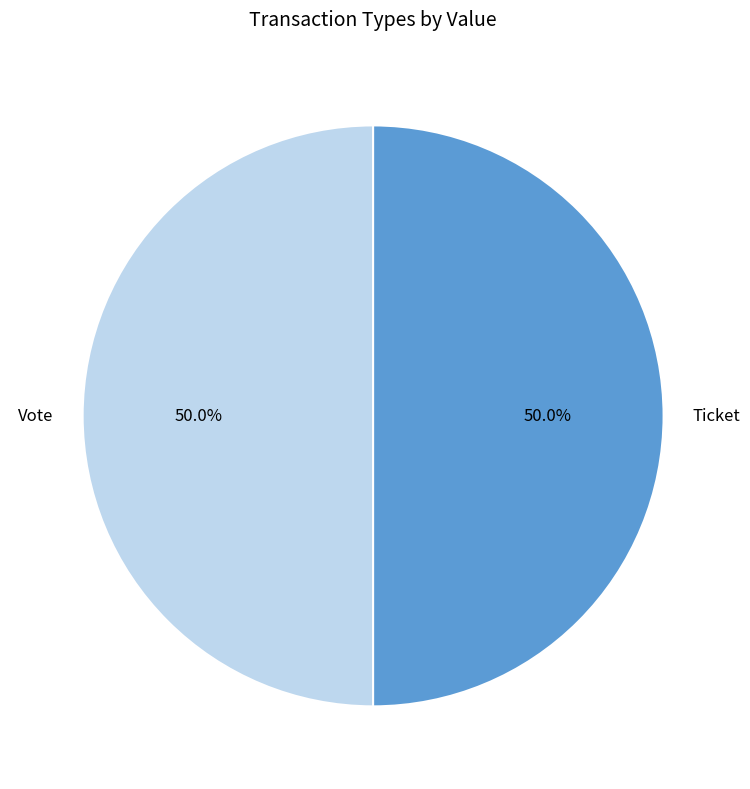

What is the ratio of the value at Ticket to the value at Vote?

1.0